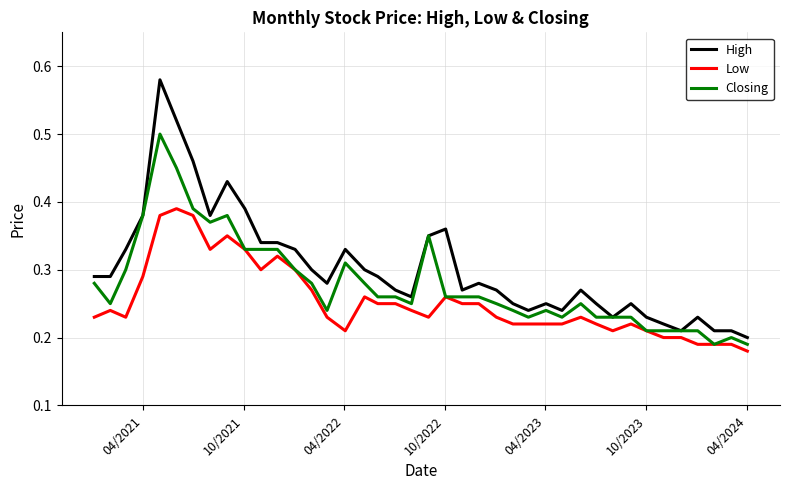

List the series in order of their peak value, highest first.

High, Closing, Low